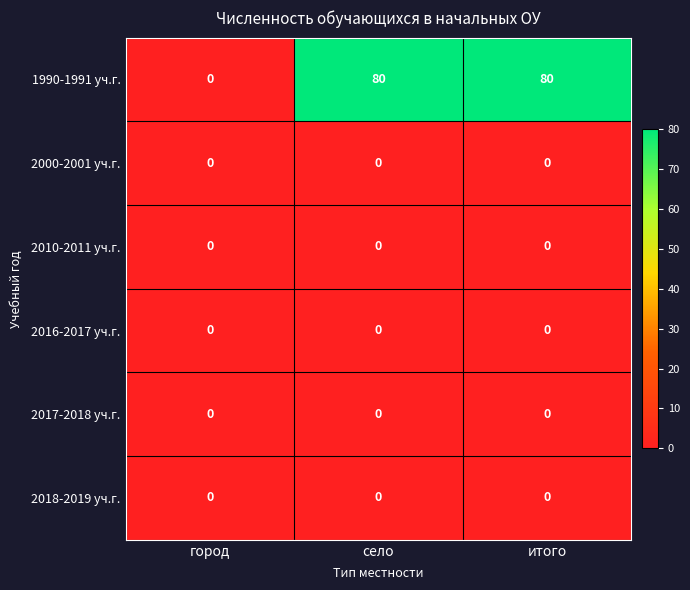

How many series are shown in this chart?

6